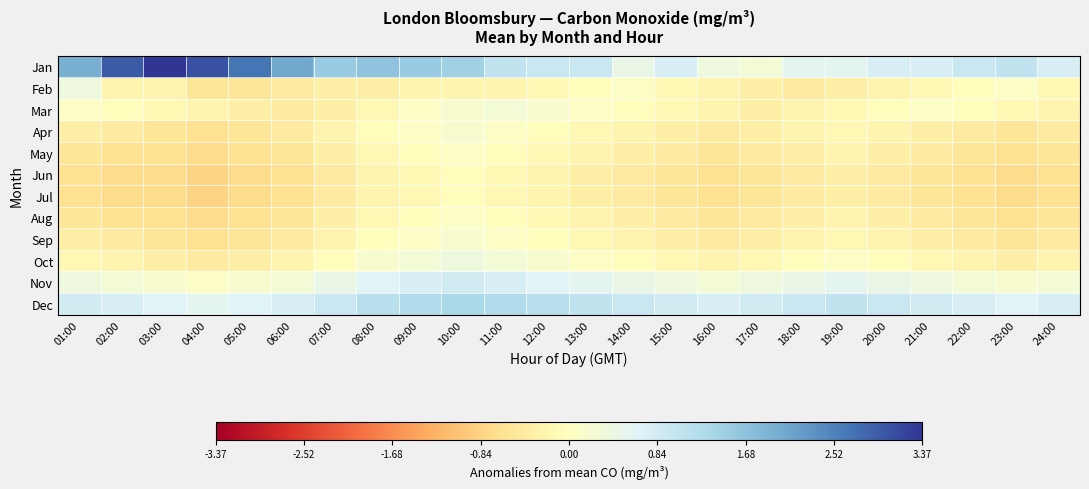

Which category has the highest value across all series?

03:00